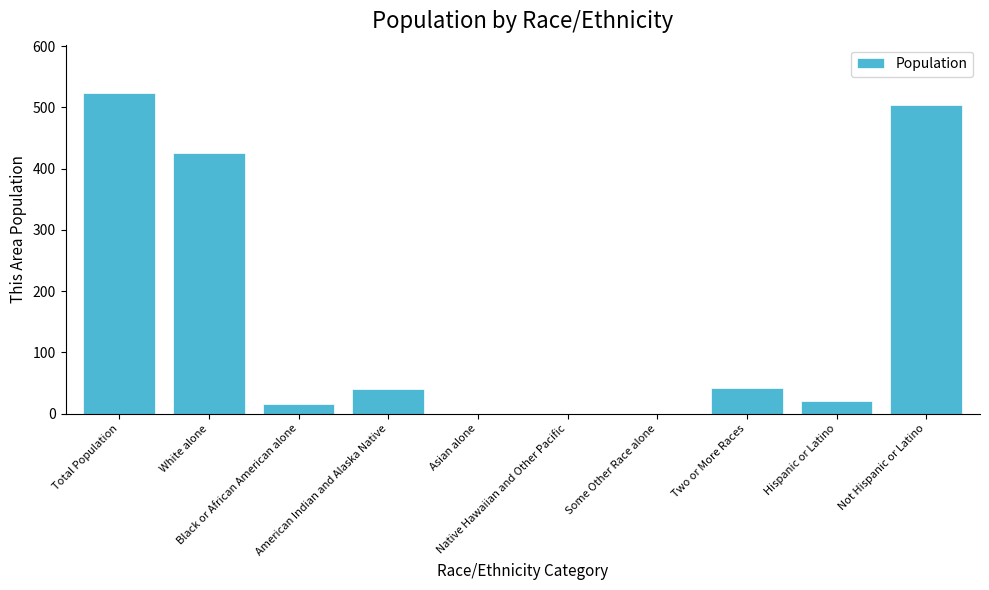

Which has a higher value, Total Population or Hispanic or Latino?

Total Population